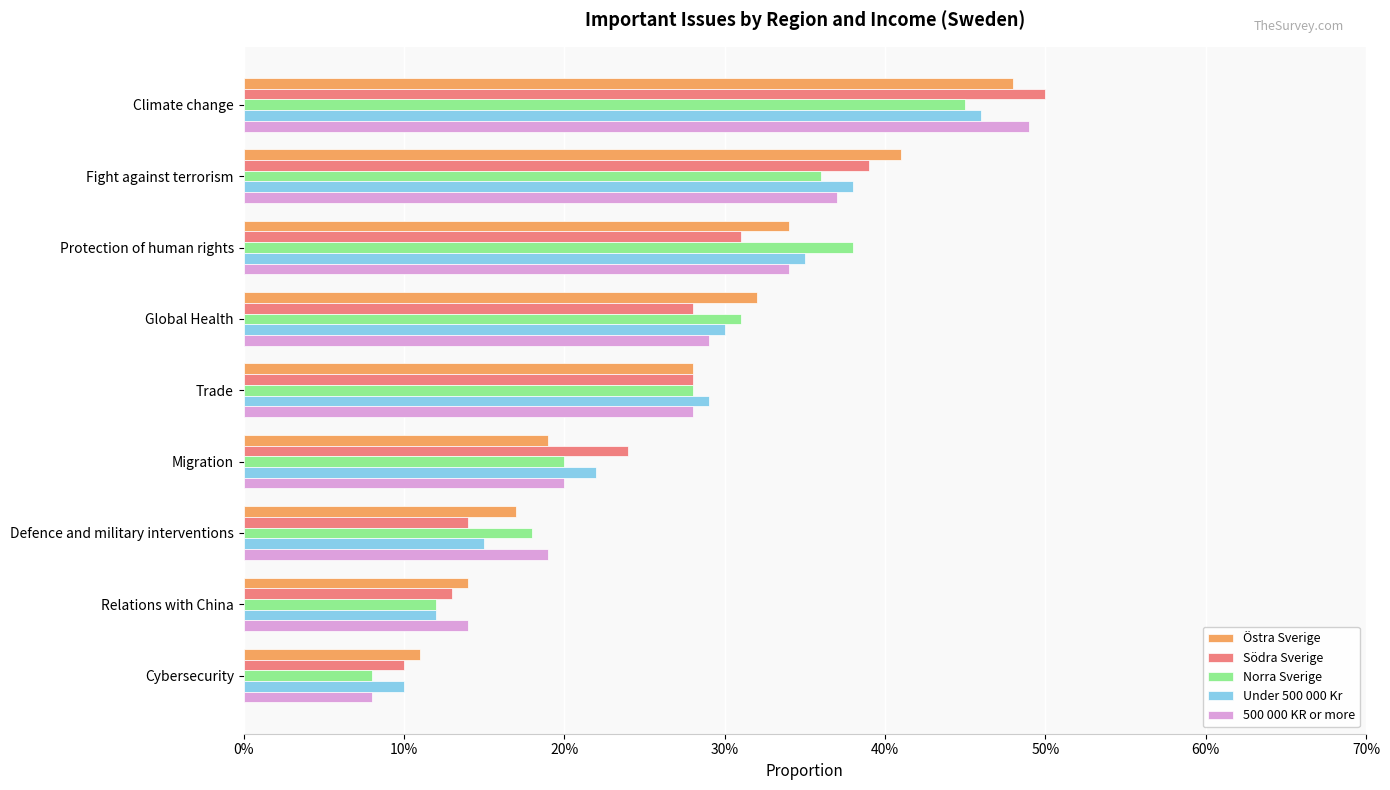

What are all the series names shown in the legend?

Östra Sverige, Södra Sverige, Norra Sverige, Under 500 000 Kr, 500 000 KR or more